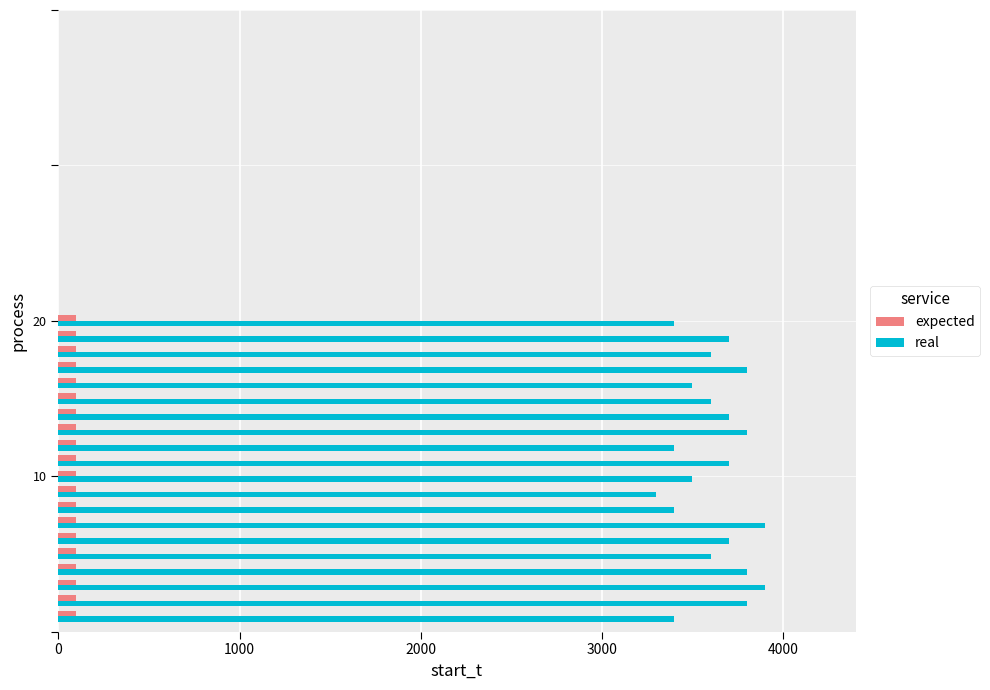

Which series has the widest spread of values?

real